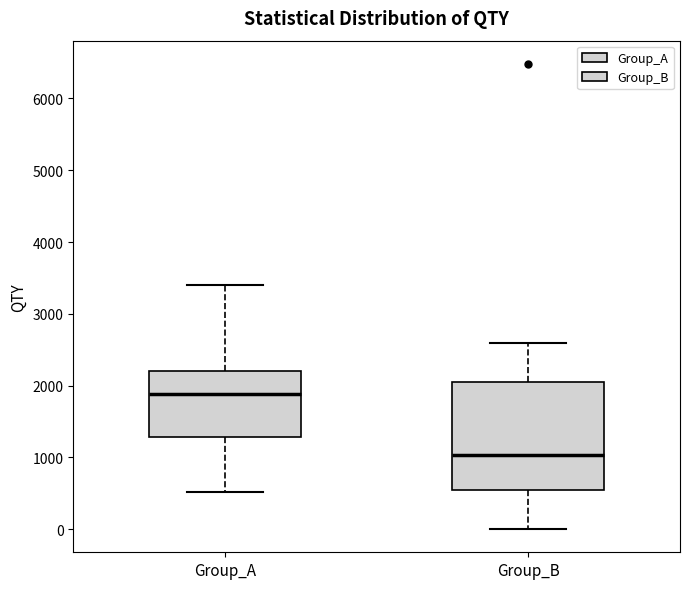

Reading left to right, read every box against the y-axis: the position of its median line, the range the box covers, and the ends of its whiskers. The values are not printed on the chart, so give them approximately, as read against the axis.

Group_A: median 1900, box 1300 to 2200, whiskers 500 to 3400
Group_B: median 1000, box 500 to 2100, whiskers 0 to 2600